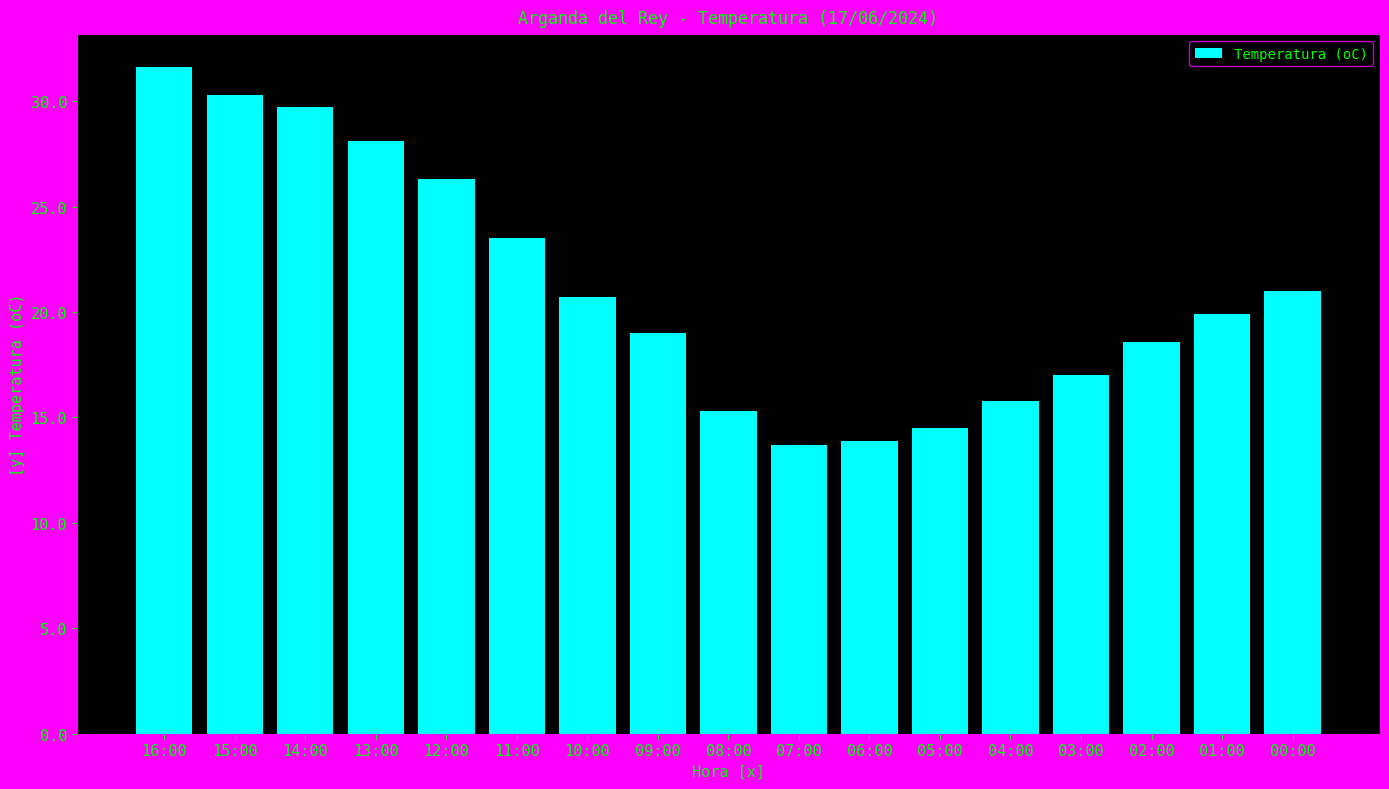

Reading right to left, what are all the values shown in this chart?

21.0	19.9	18.6	17.0	15.8	14.5	13.9	13.7	15.3	19.0	20.7	23.5	26.3	28.1	29.7	30.3	31.6